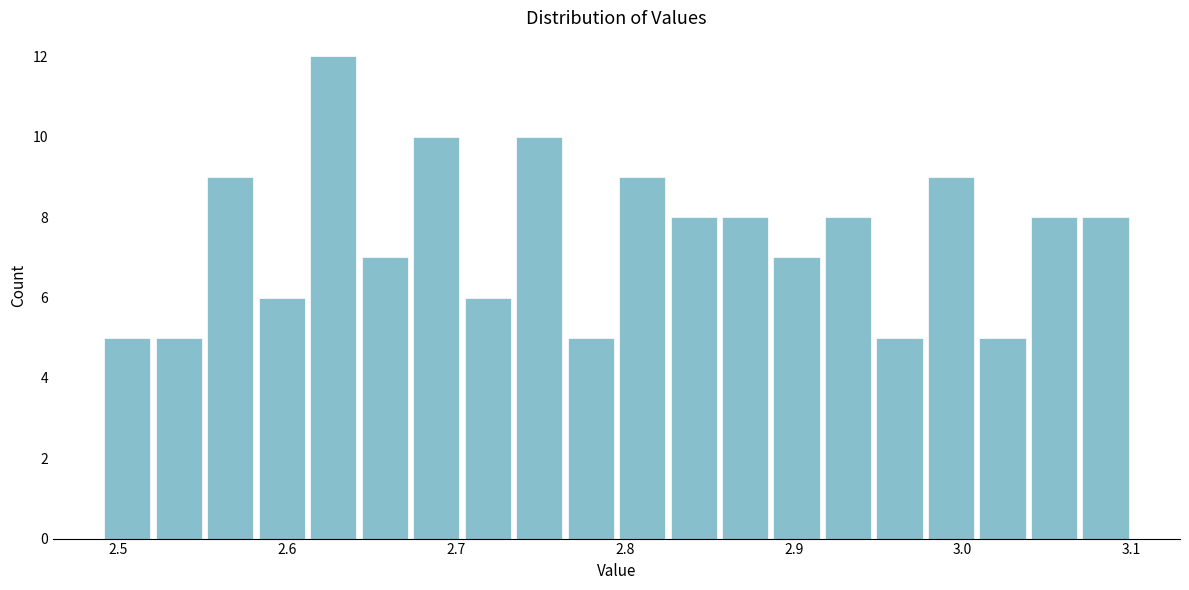

Around what value on the x-axis is the tallest bar? Give the approximate position of its centre, as read against the axis.

2.63